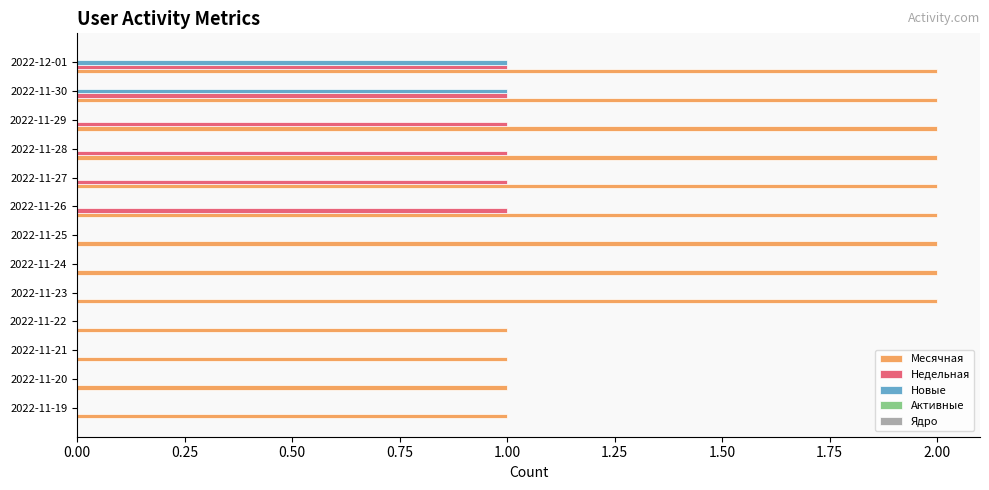

What is the sum of all Месячная values?

22